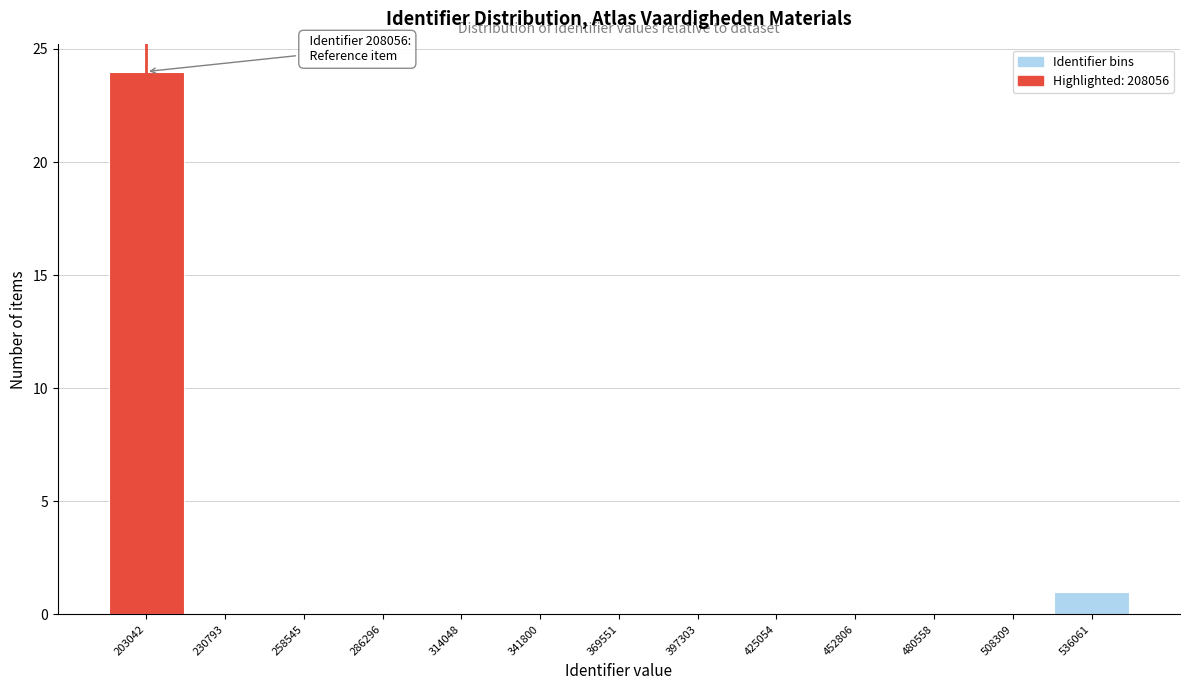

Reading left to right, extract all data points from this chart.

203042=24	230793=0	258545=0	286296=0	314048=0	341800=0	369551=0	397303=0	425054=0	452806=0	480558=0	508309=0	536061=1